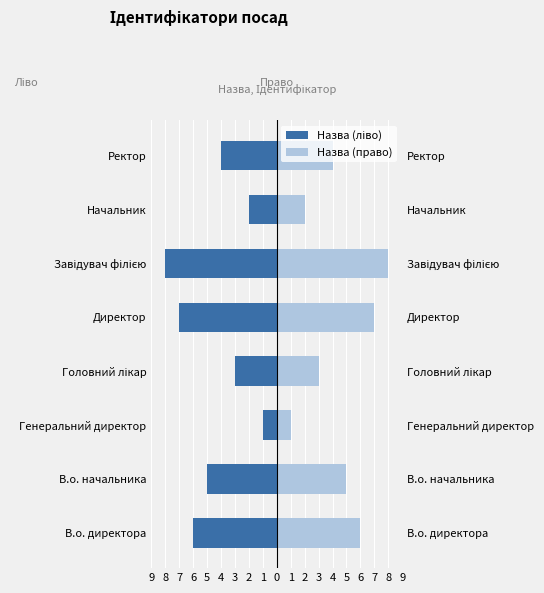

How many data points in Назва (ліво) are less than -4?

4